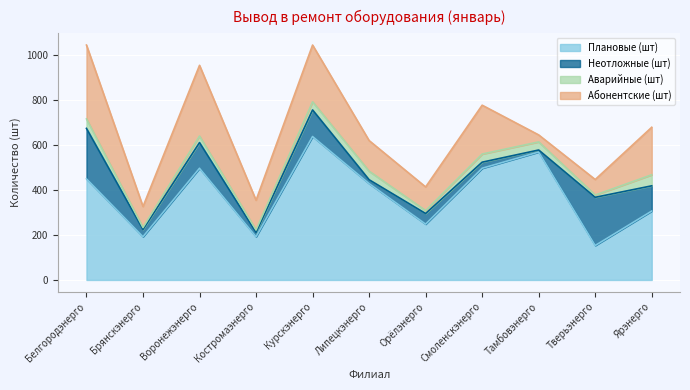

What is the sum of all Неотложные (шт) values?

933